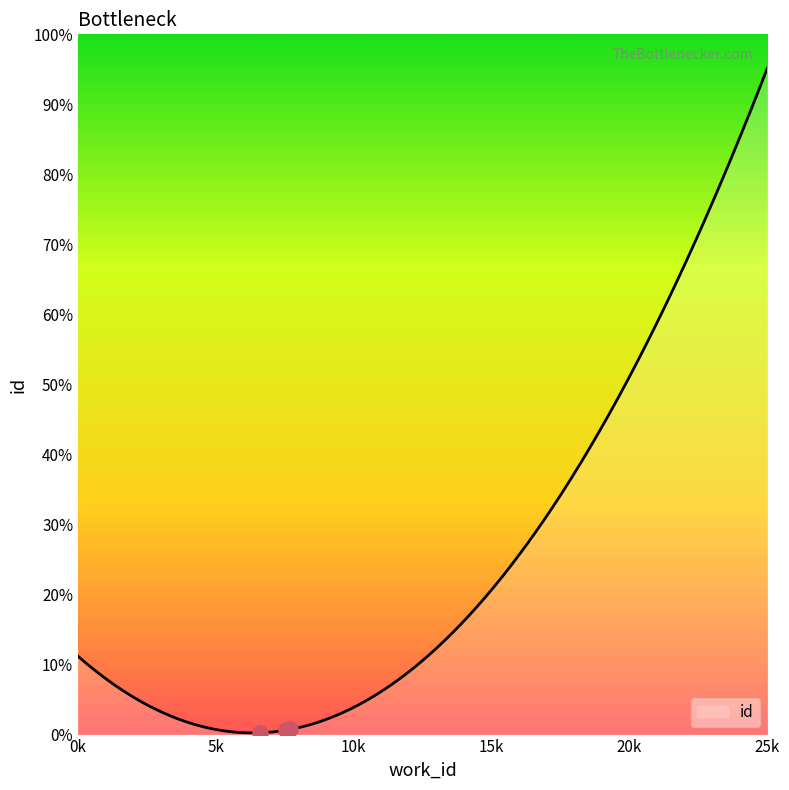

Which has a higher value, 7542 or 7694?

7694